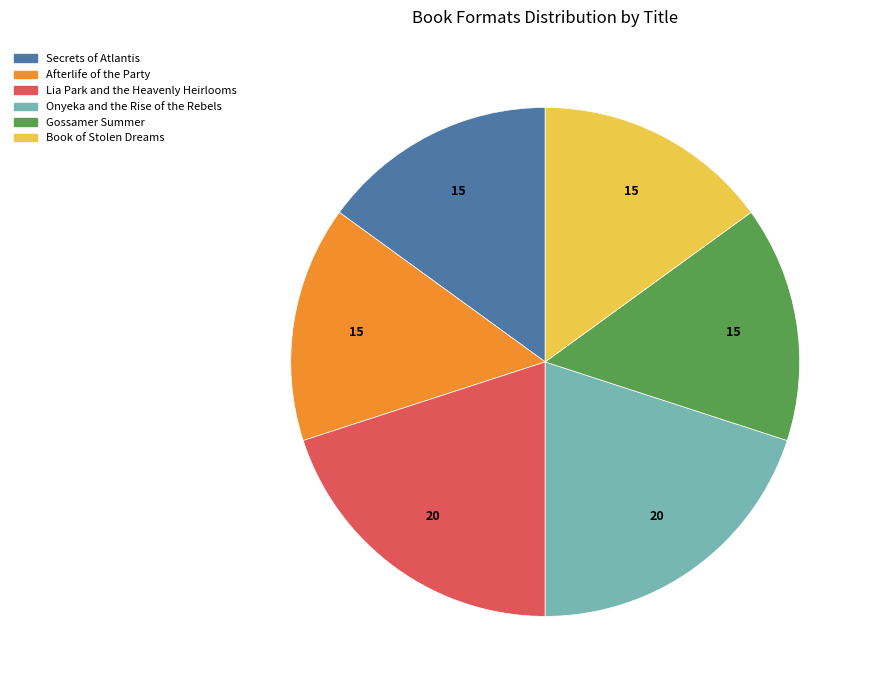

Approximately how many times larger is the value at Onyeka and the Rise of the Rebels compared to Lia Park and the Heavenly Heirlooms?

1.0